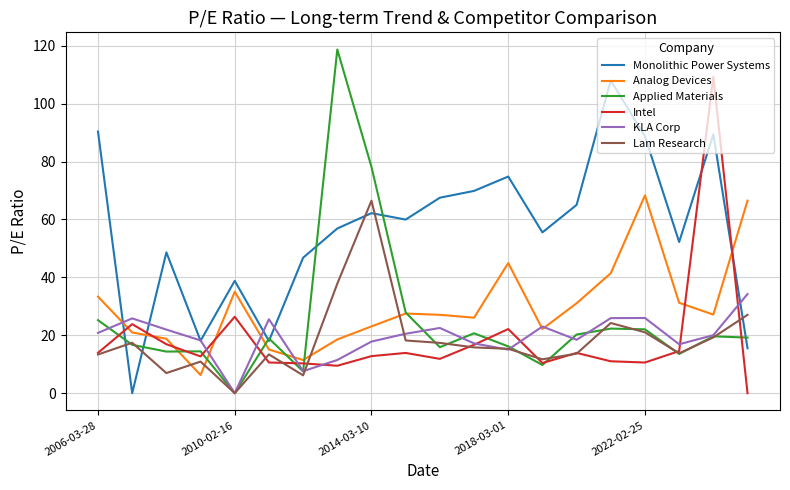

What is the maximum value shown in the chart?

118.7